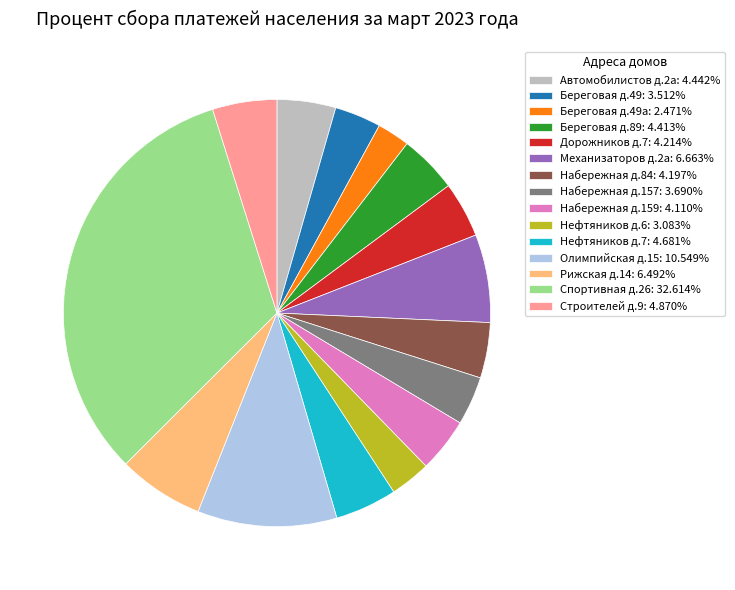

Combined, do Береговая д.49а: 2.471% and Олимпийская д.15: 10.549% account for over 50%?

No